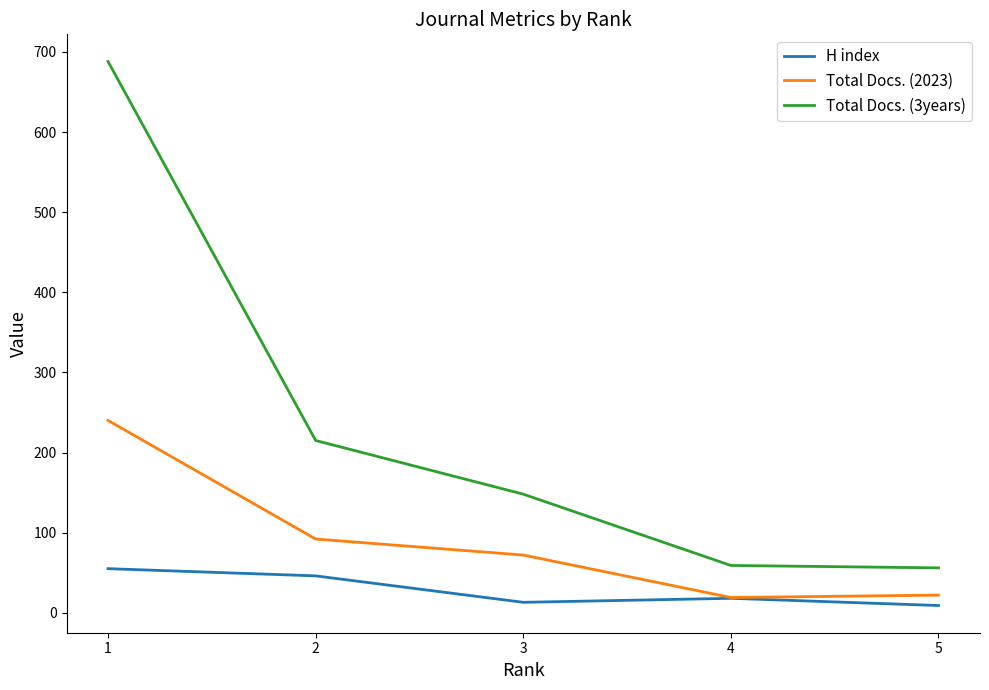

List the series in order of their overall mean, lowest first.

H index, Total Docs. (2023), Total Docs. (3years)